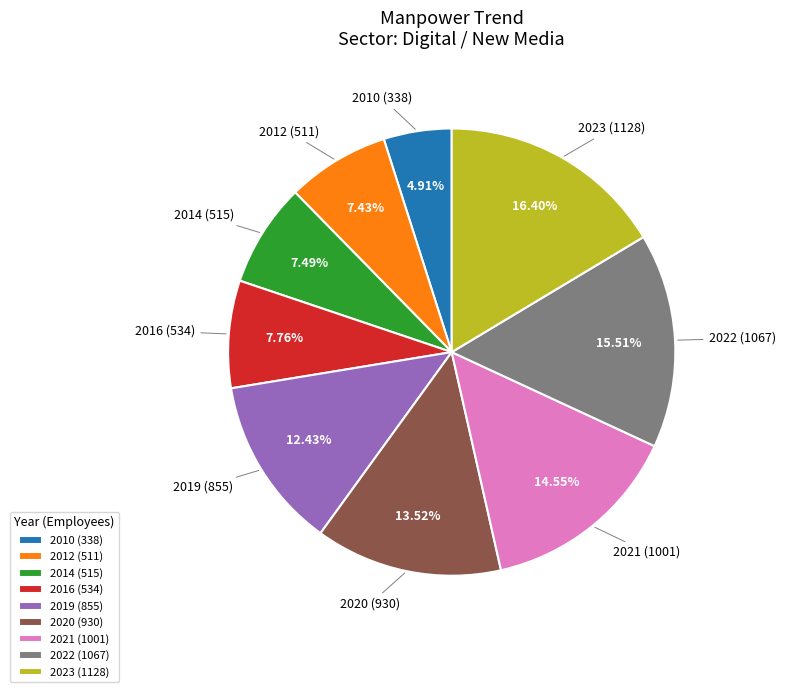

Which has a higher value, 2020 or 2022?

2022